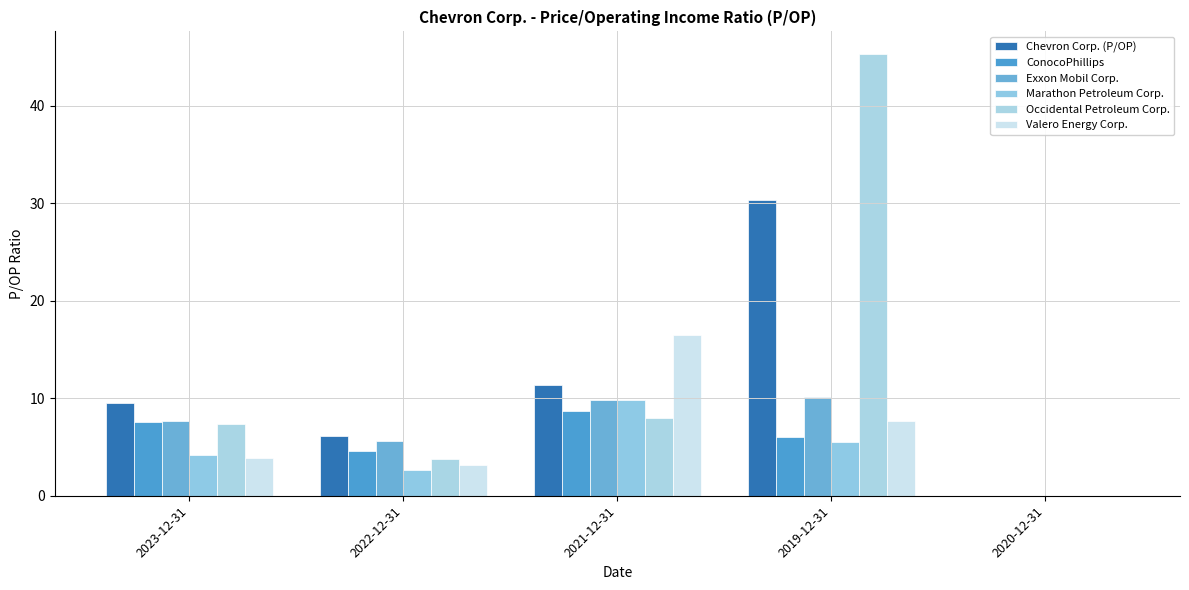

What is the label of the 5th bar from the right?

2023-12-31